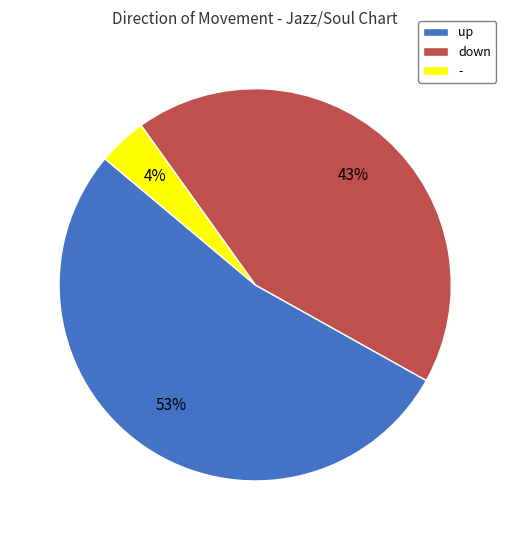

Between down and -, which is larger?

down